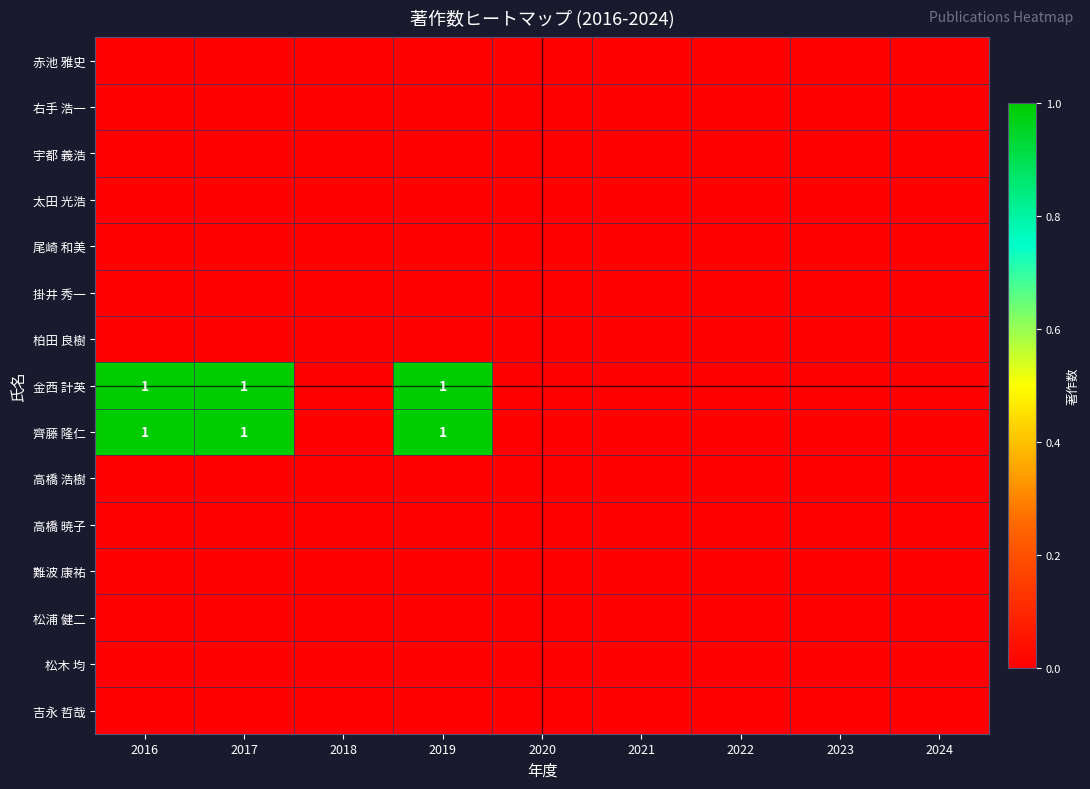

Rank the categories by 金西 計英 value from lowest to highest.

2018, 2020, 2021, 2022, 2023, 2024, 2016, 2017, 2019